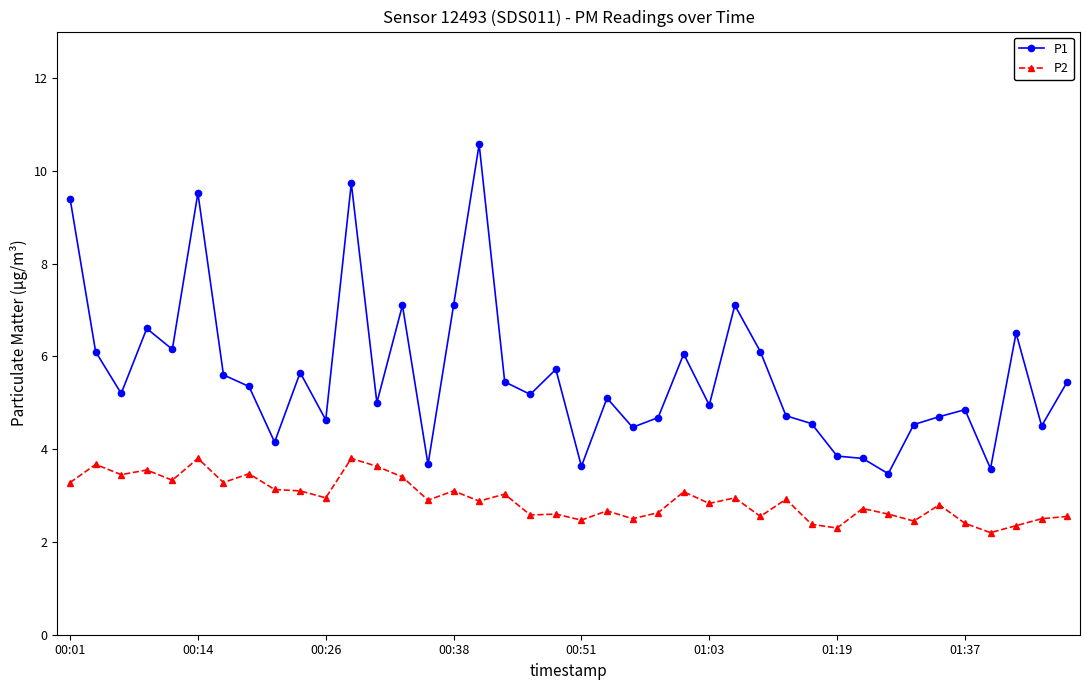

Which series has the largest range (max minus min)?

P1